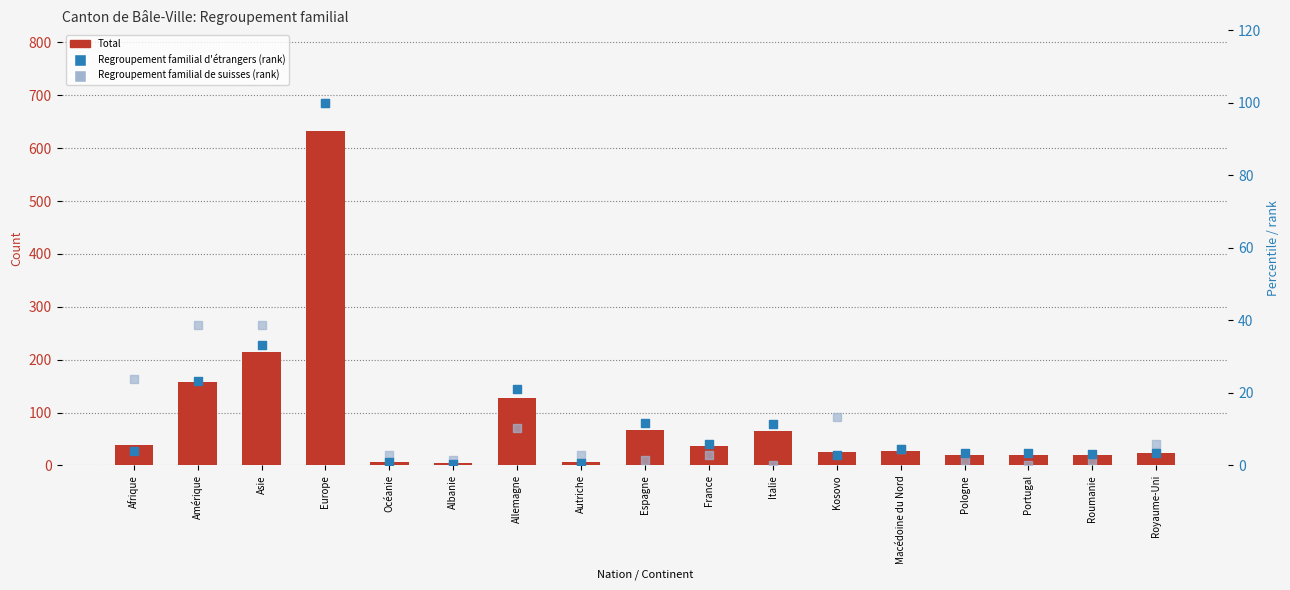

What are all the series names shown in the legend?

Total, Regroupement familial d'étrangers (rank), Regroupement familial de suisses (rank)